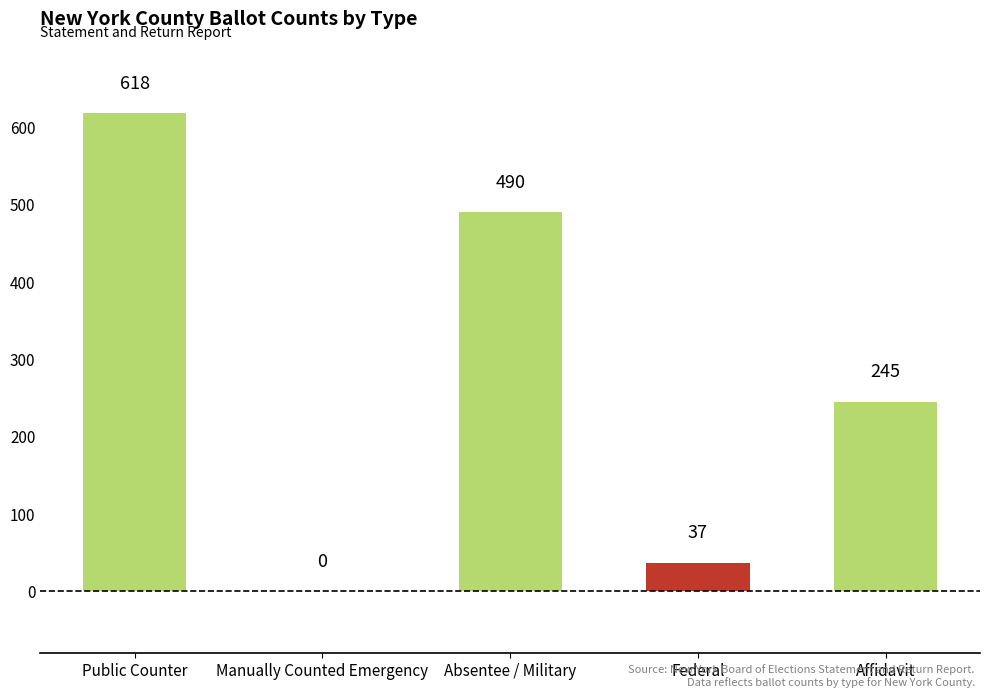

The chart shows a value of 37 at Federal. True or false?

True